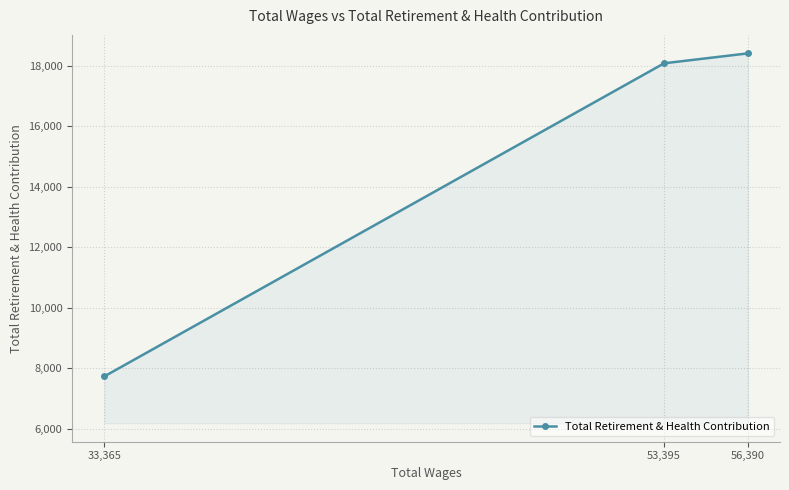

What position from the right is 56,390?

1